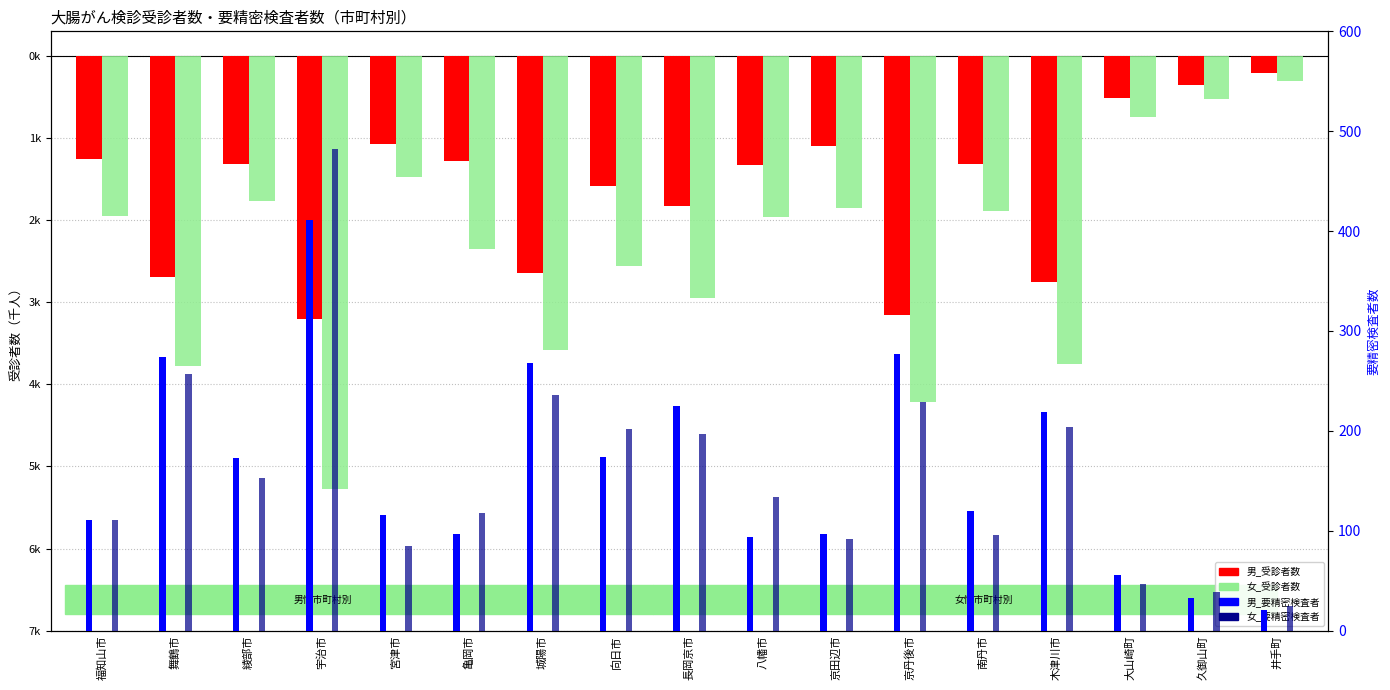

Count the number of data series in this chart.

4